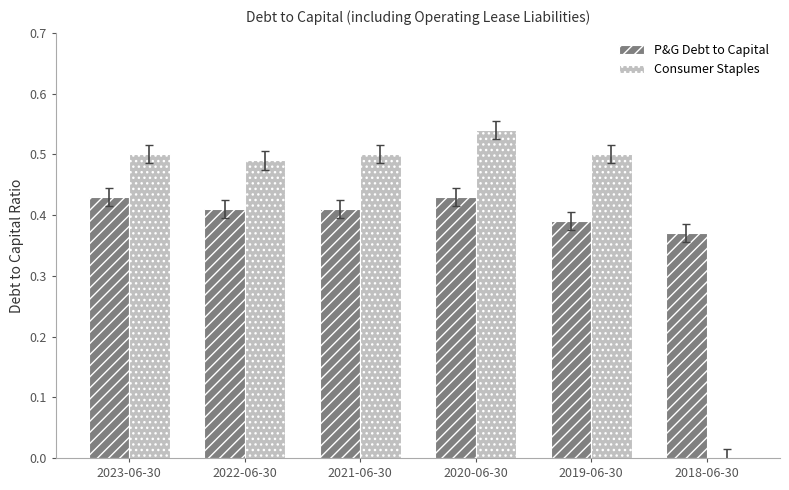

At which category is the sum across all series the highest?

2020-06-30